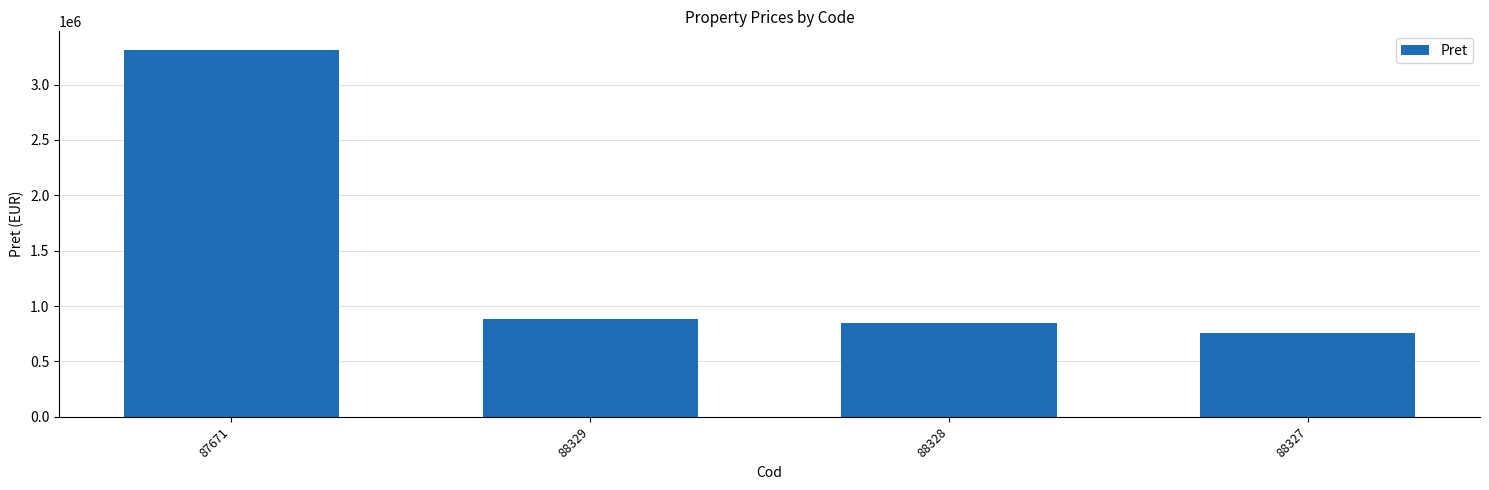

Reading left to right, list all the values displayed in this chart.

3315230	885502	847612	756728